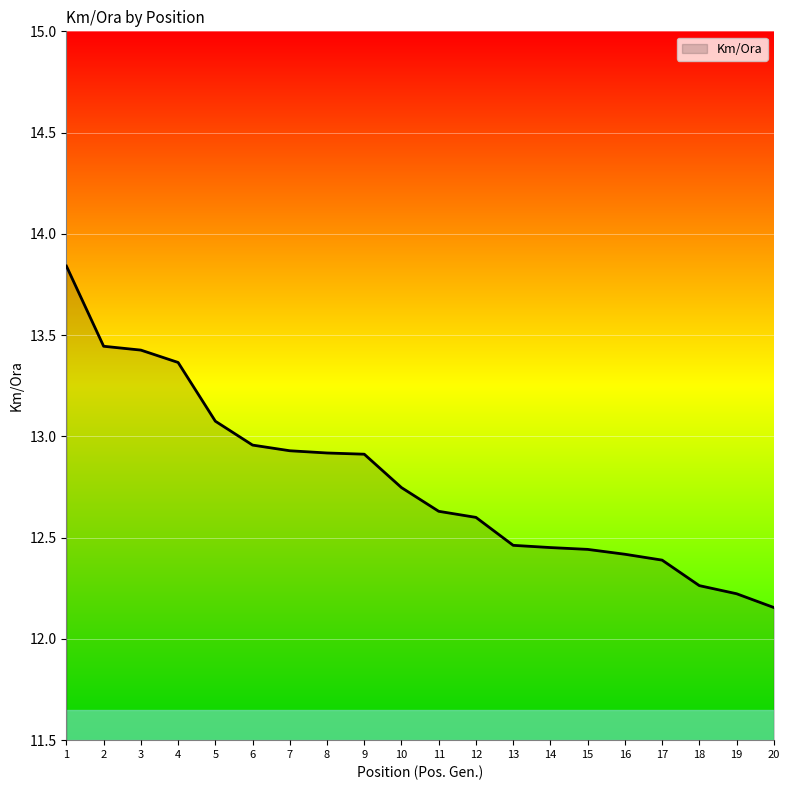

Is it true that the value at 15 is 12.4?

True